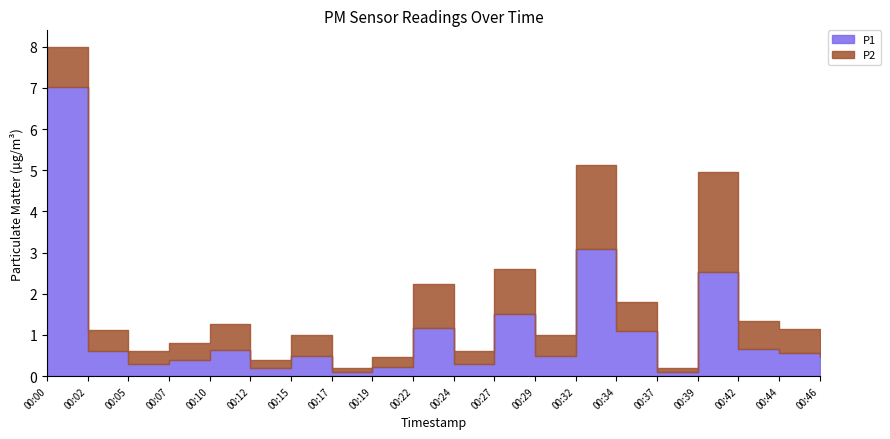

In P1, how many points are higher than both neighbors (excluding endpoints)?

6